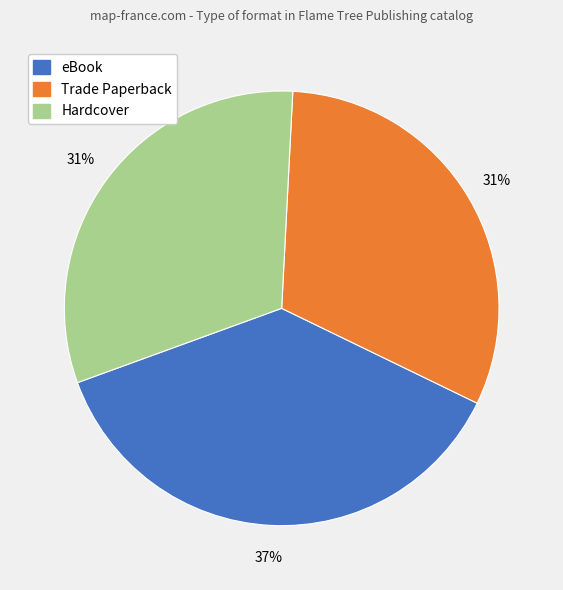

Which category has the biggest portion of the pie?

eBook